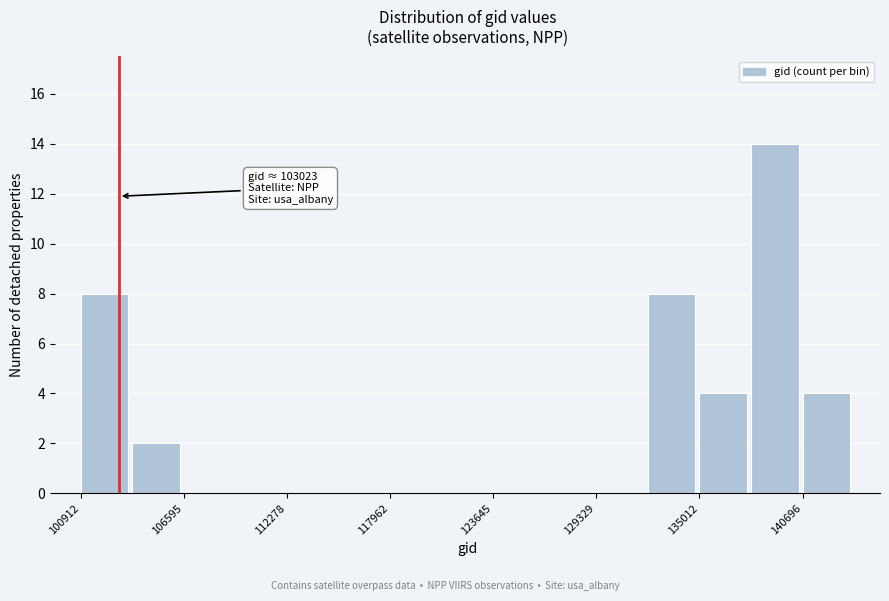

Read against the x-axis, roughly where is the centre of the tallest bar?

139000